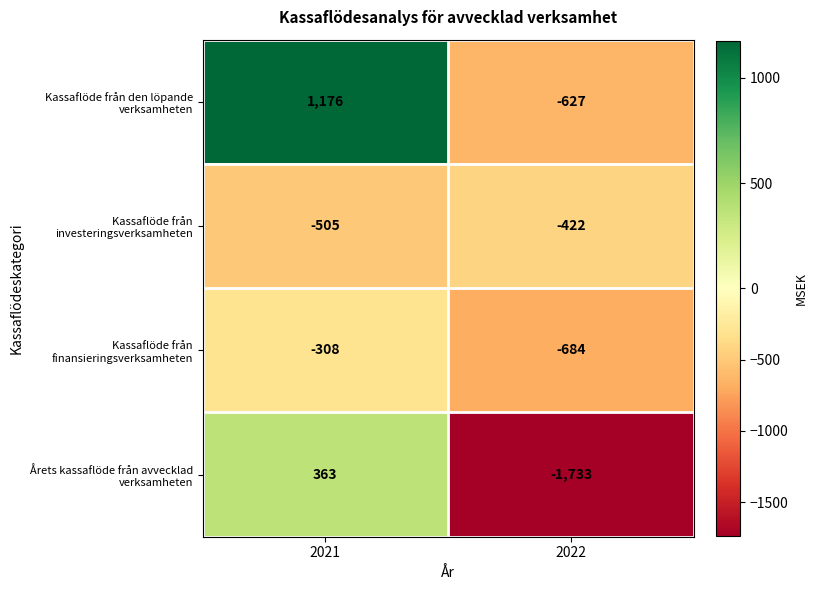

Is it true that Kassaflöde från den löpande verksamheten equals 1756 at 2021?

False